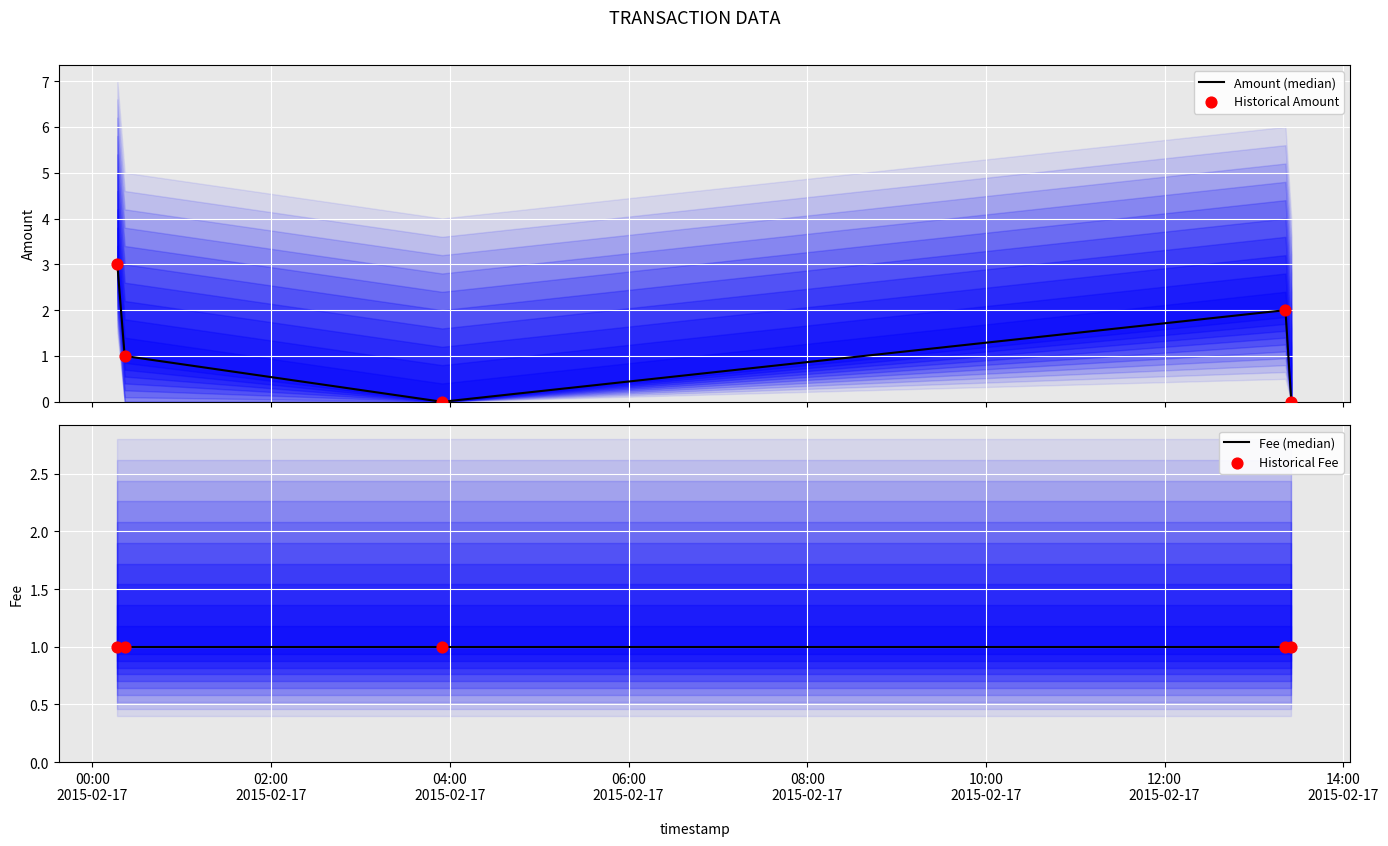

At which category is the sum across all series the highest?

00:00
2015-02-17